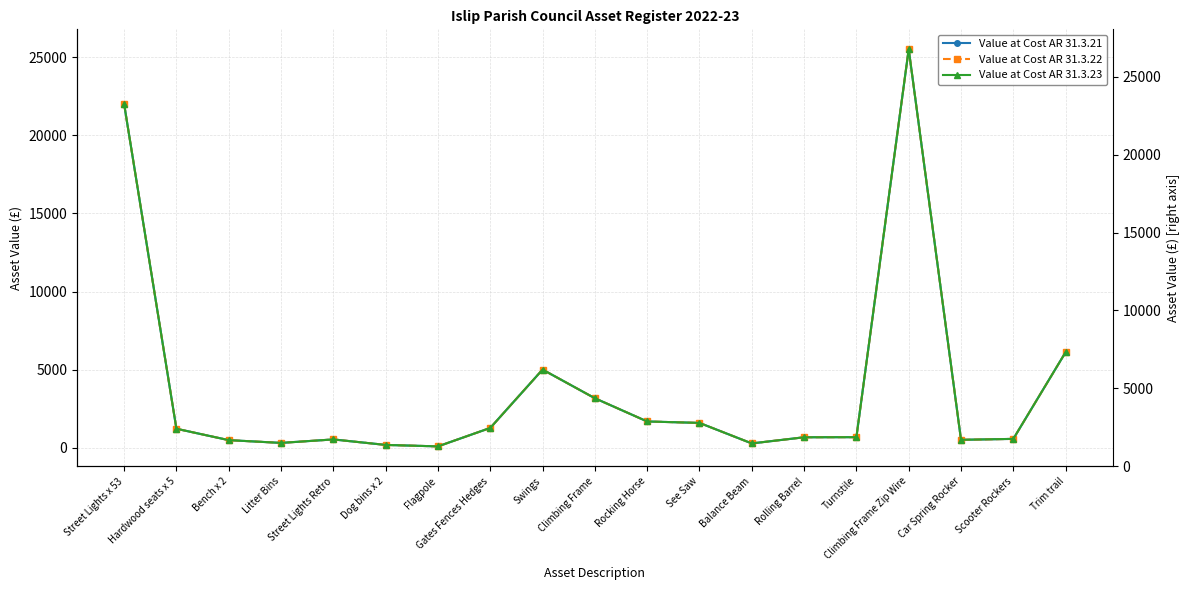

Which series has the largest total across all categories?

Value at Cost AR 31.3.21